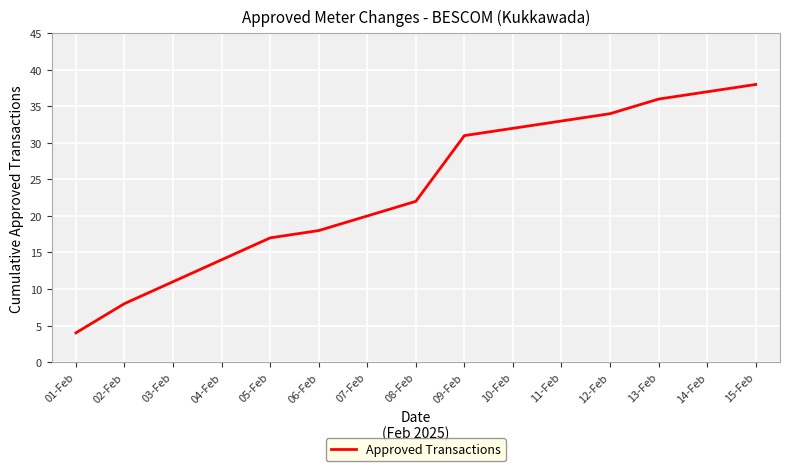

What position from the left is 03-Feb?

3